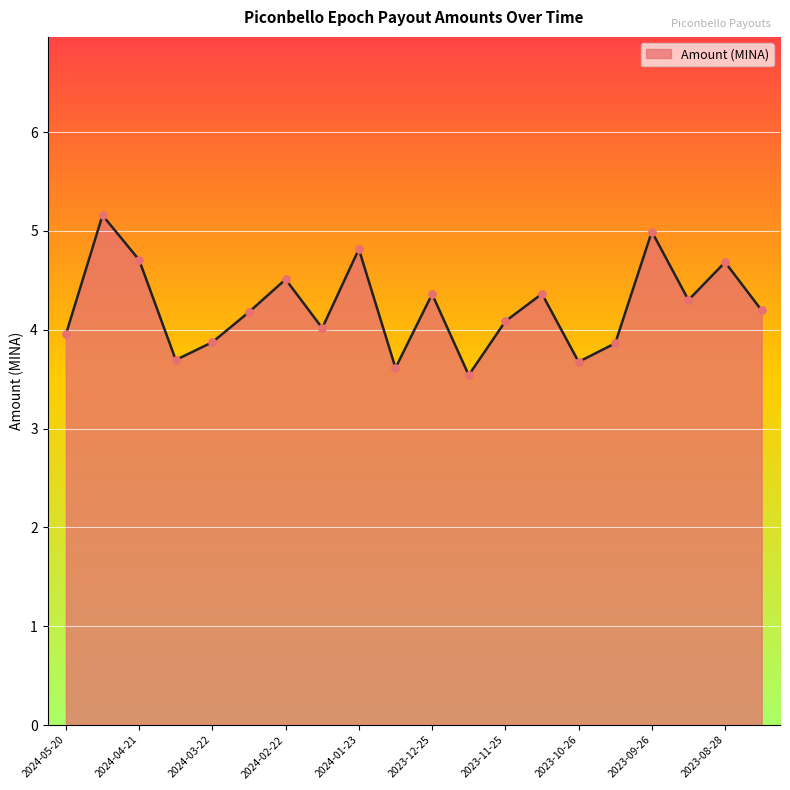

What is the difference between the maximum and minimum values?

1.6